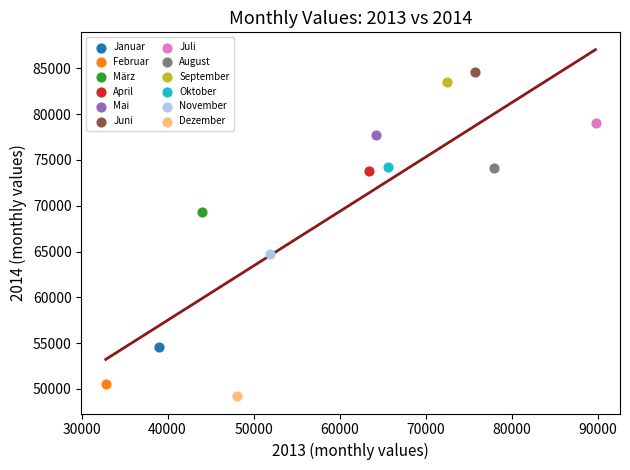

What are all the series names shown in the legend?

Januar, Februar, März, April, Mai, Juni, Juli, August, September, Oktober, November, Dezember